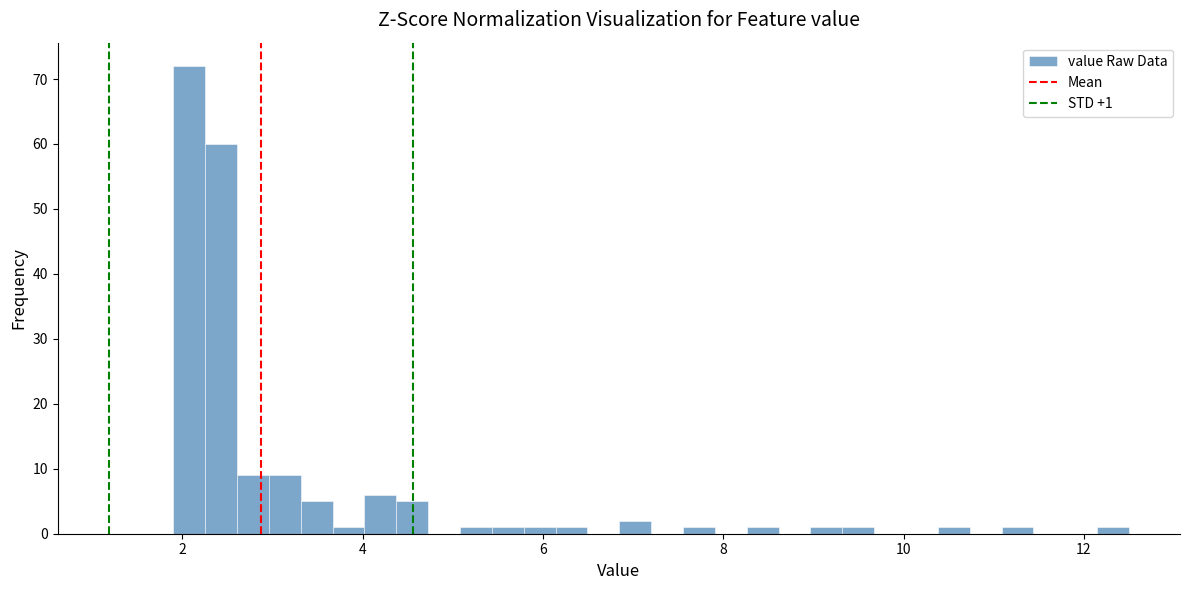

Read against the x-axis, roughly where is the centre of the tallest bar?

2.0